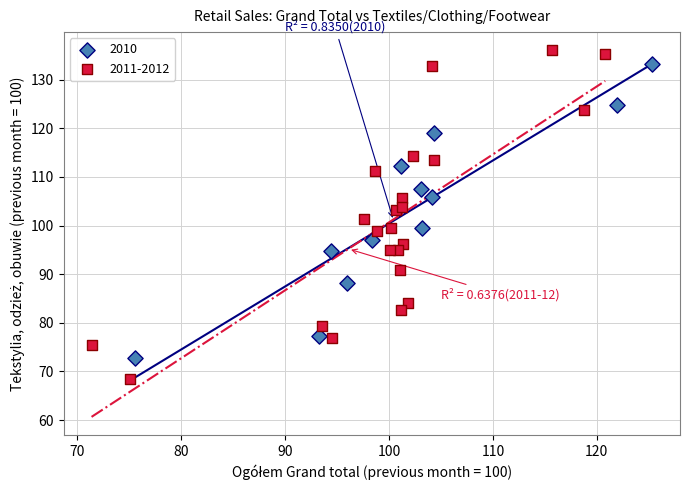

Which series has the widest spread of Y values?

2011-2012